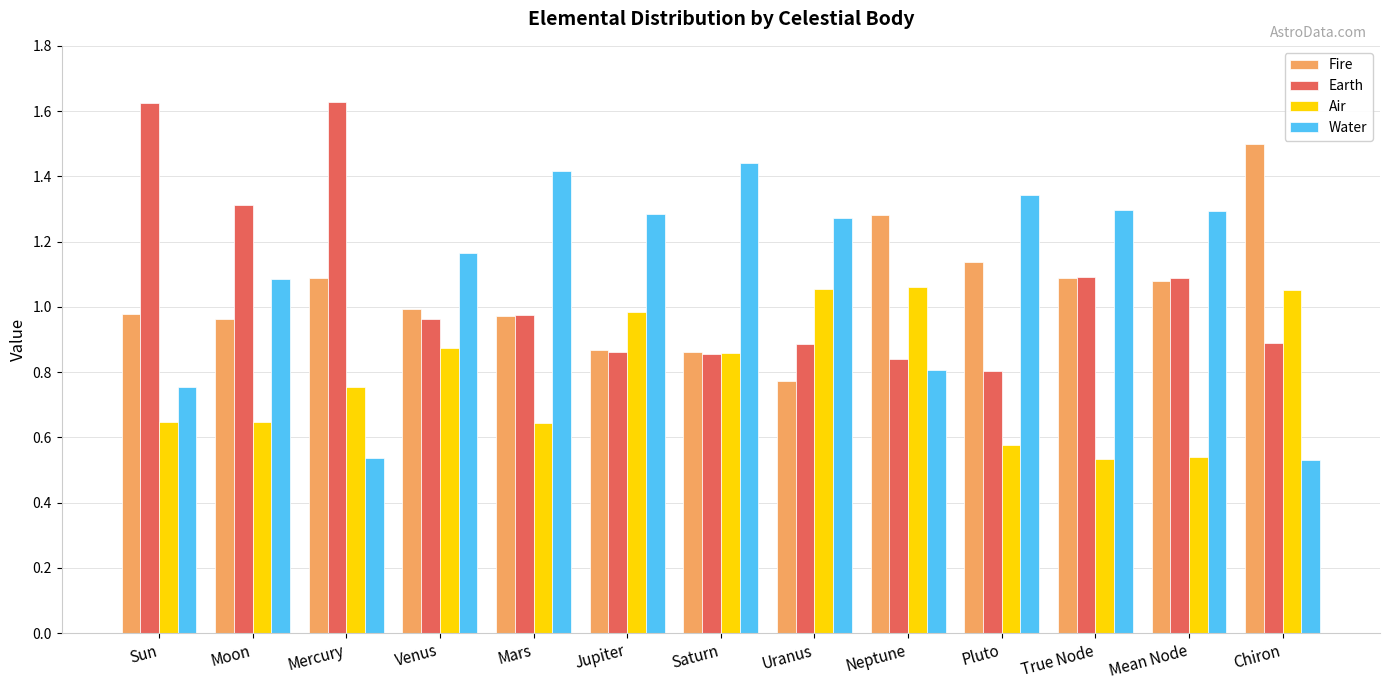

Is the value of Water at Jupiter greater than the value of Fire at Chiron?

No